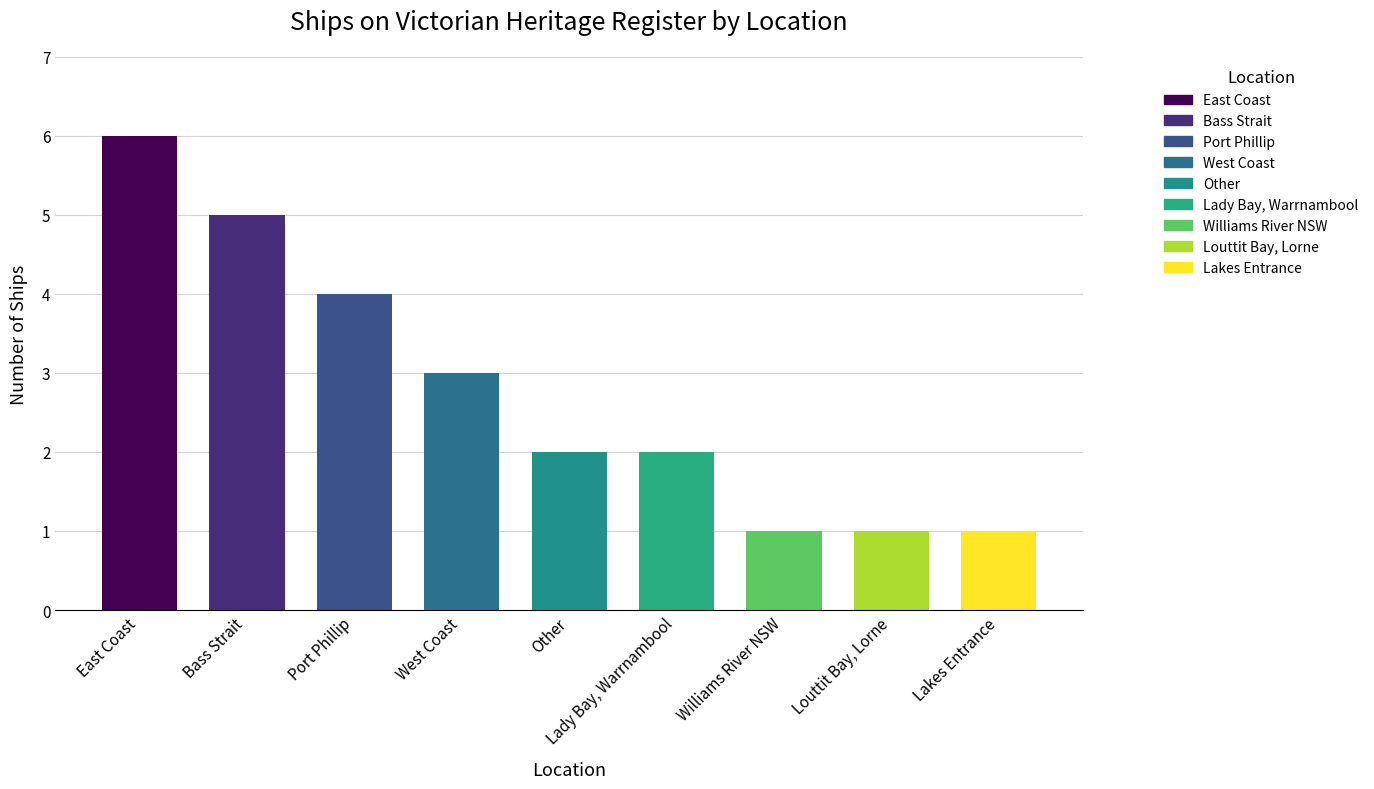

The chart shows a value of 1 at Lakes Entrance. True or false?

True